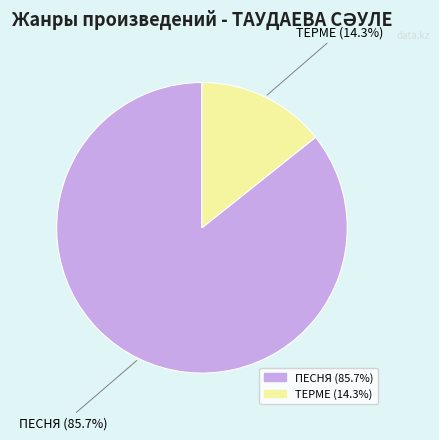

What is the ratio of the value at ПЕСНЯ to the value at ТЕРМЕ?

6.0